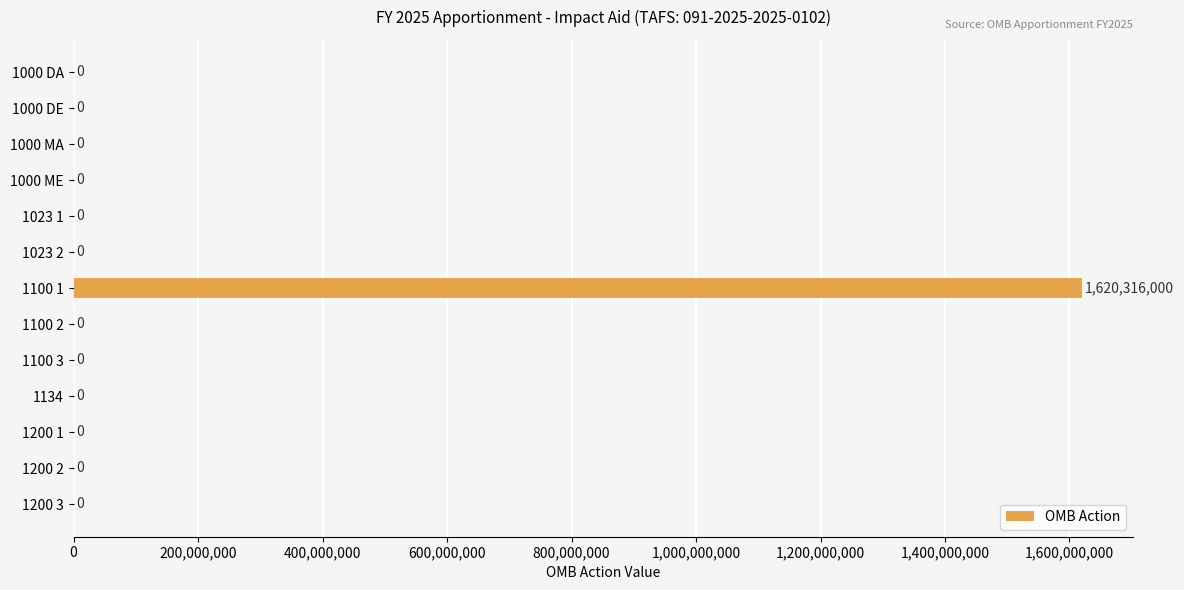

Count the number of values greater than 0.

1